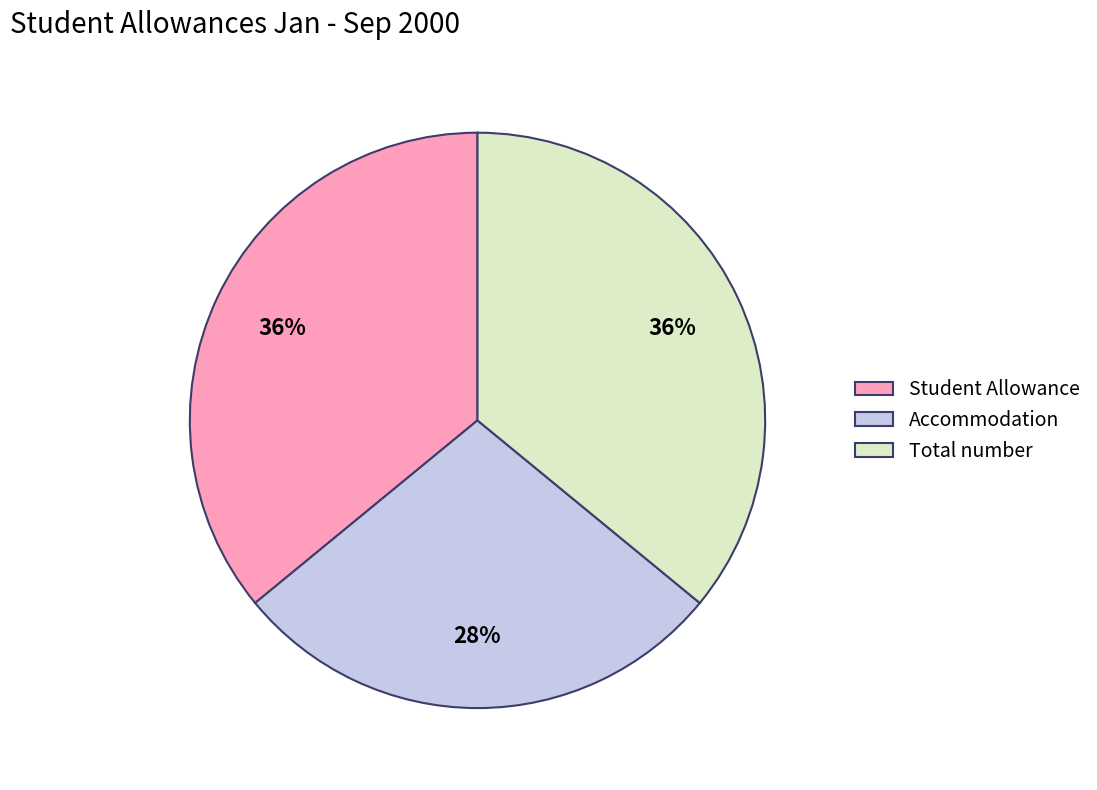

To the nearest percent, what is the combined percentage of Accommodation and Student Allowance?

64%